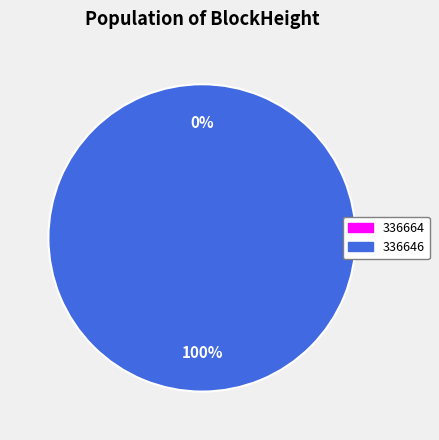

To the nearest percent, what is the average slice percentage?

50%